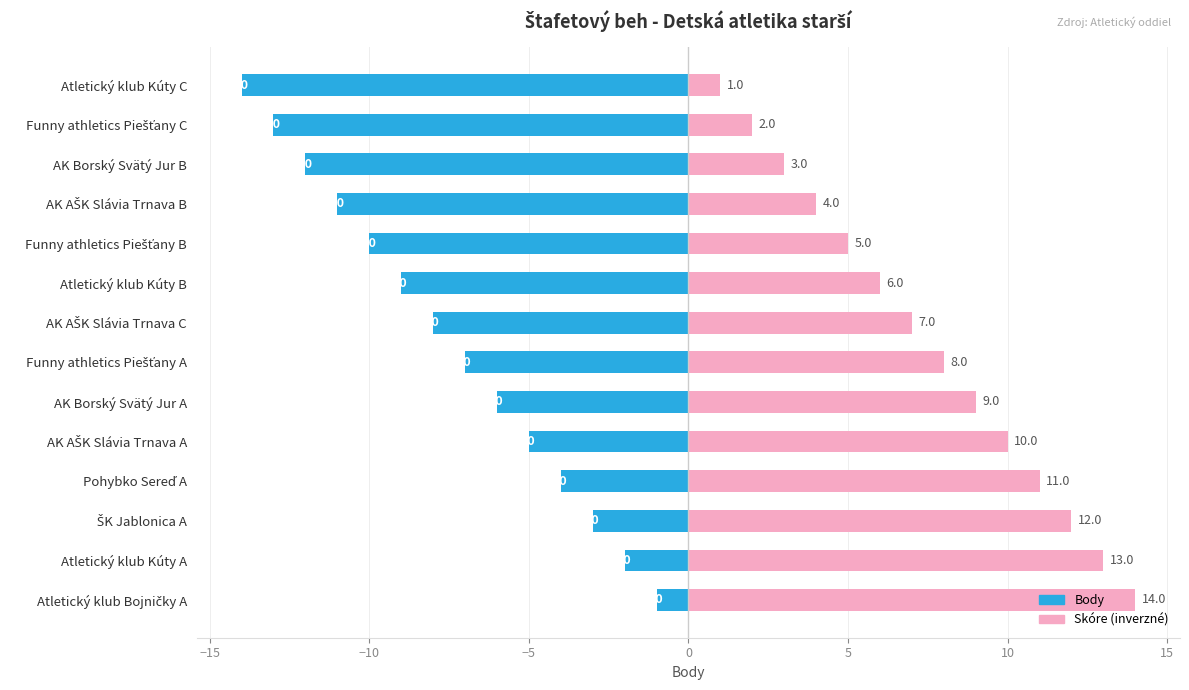

List the series in order of their peak value, lowest first.

Body (poradie), Skóre (inverzné)